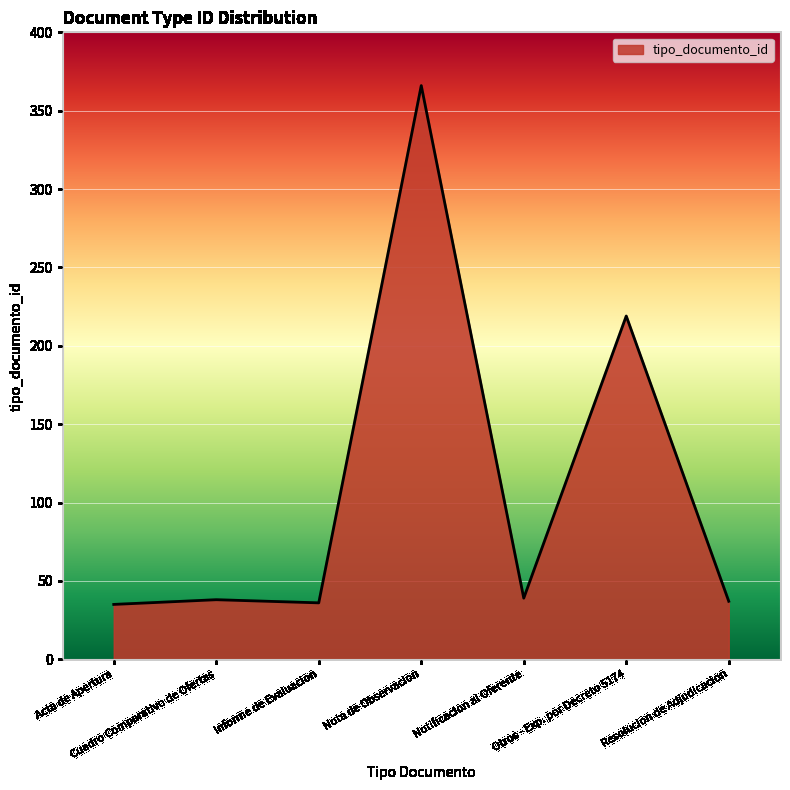

What is the difference between the maximum and second lowest values?

330